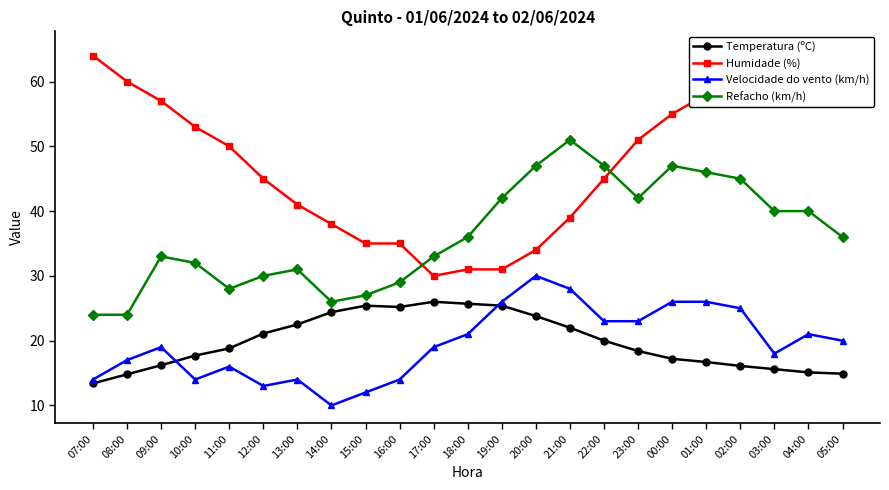

What is the label of the 4th point from the right?

02:00